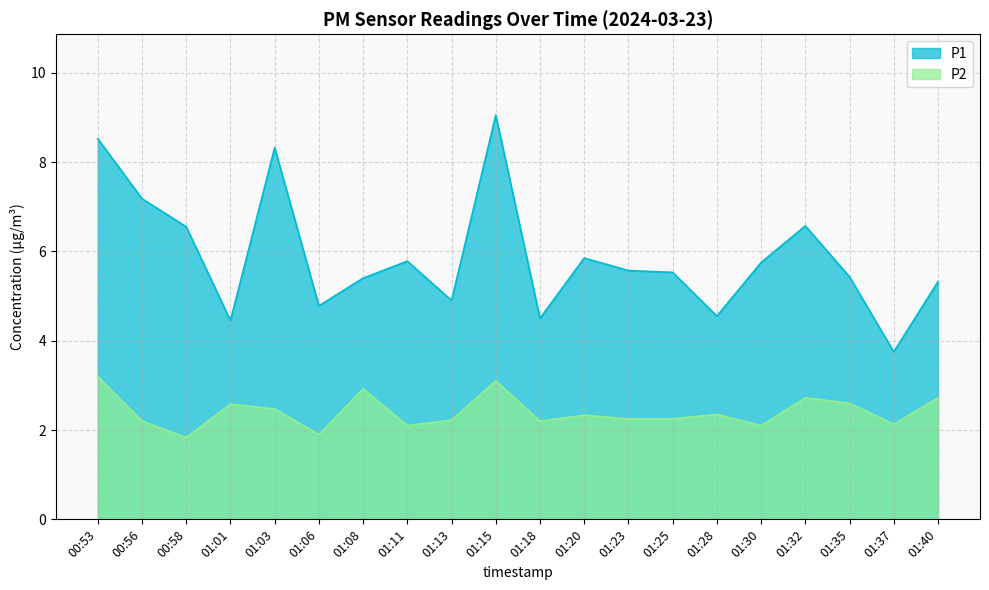

The P1 series shows 2.5 at 01:01. True or false?

False